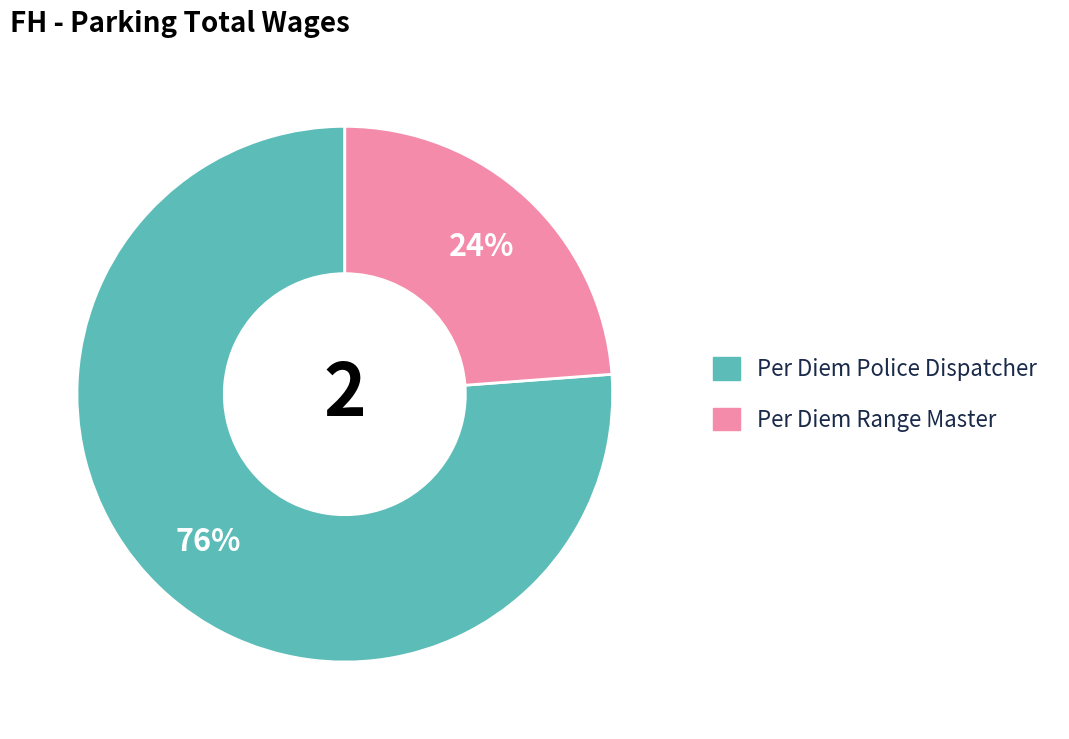

How many segments does this pie chart have?

2